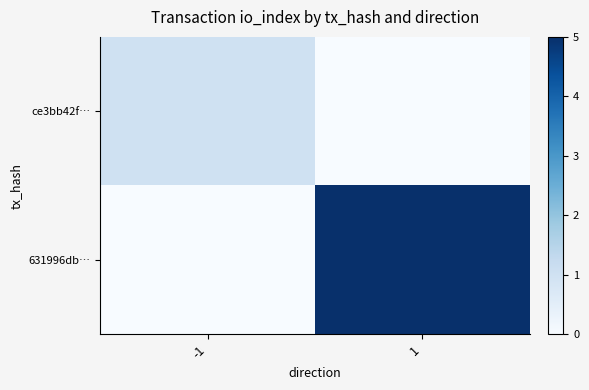

Reading left to right, extract all data points from this chart.

ce3bb42f…: -1=1	1=0
631996db…: -1=0	1=5